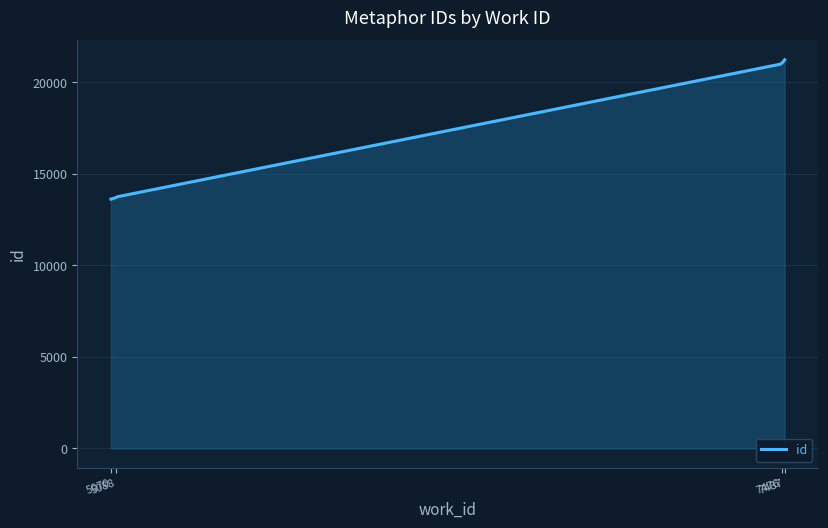

What is the greatest value displayed?

21228.0